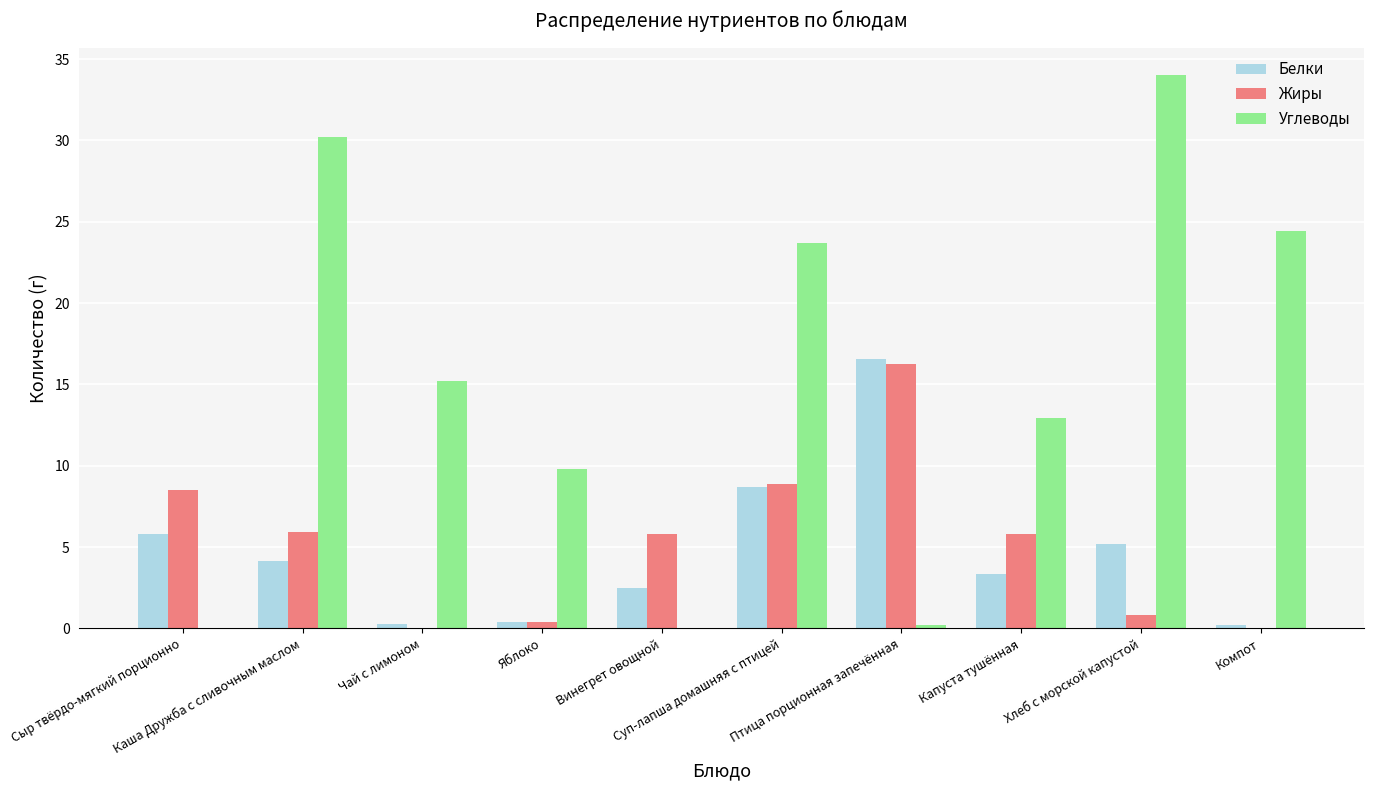

The value of Углеводы at Каша Дружба с сливочным маслом is 11.1. True or false?

False